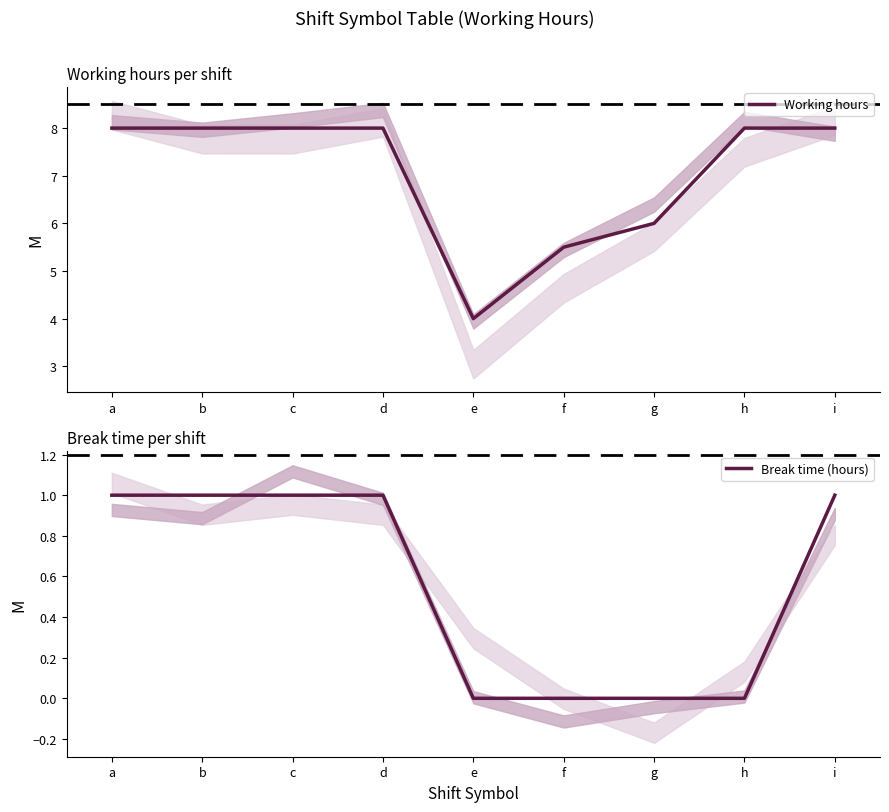

Between a and f, which series saw the biggest shift?

Working hours